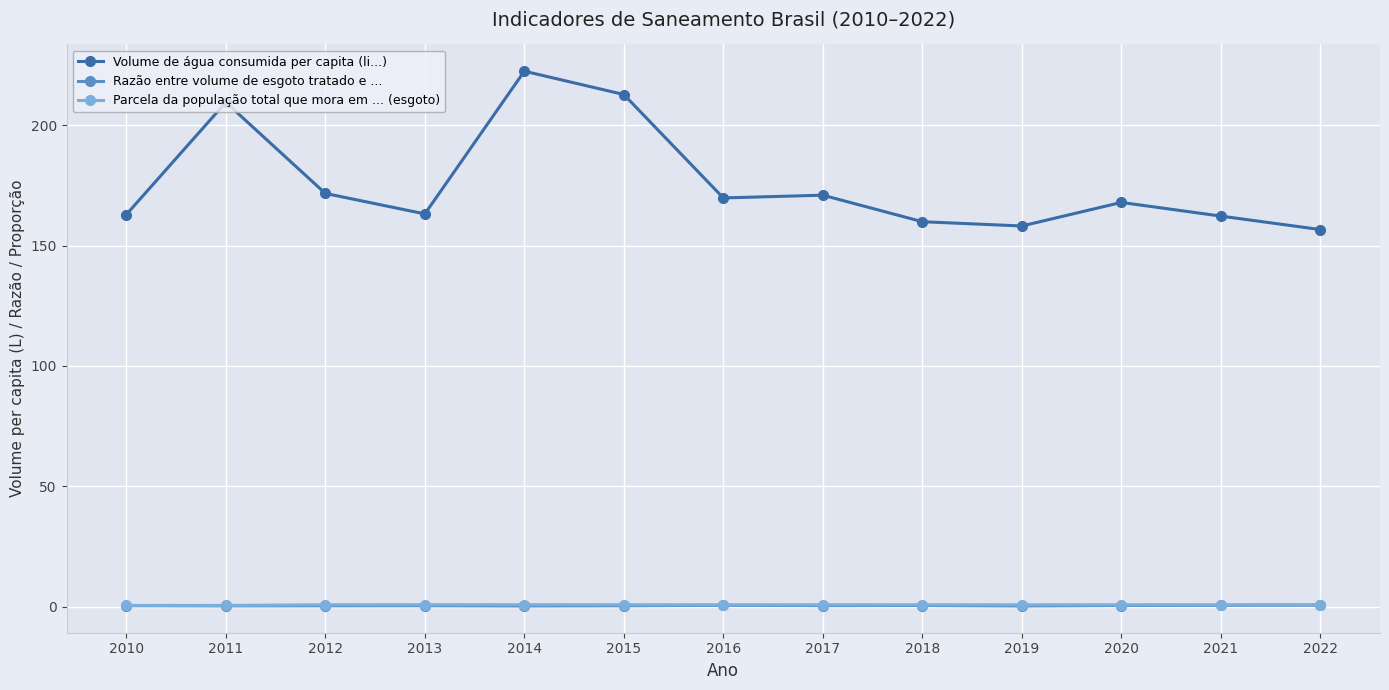

True or false: Parcela da população total que mora em ... (esgoto) and Razão entre volume de esgoto tratado e ... intersect in this chart.

False